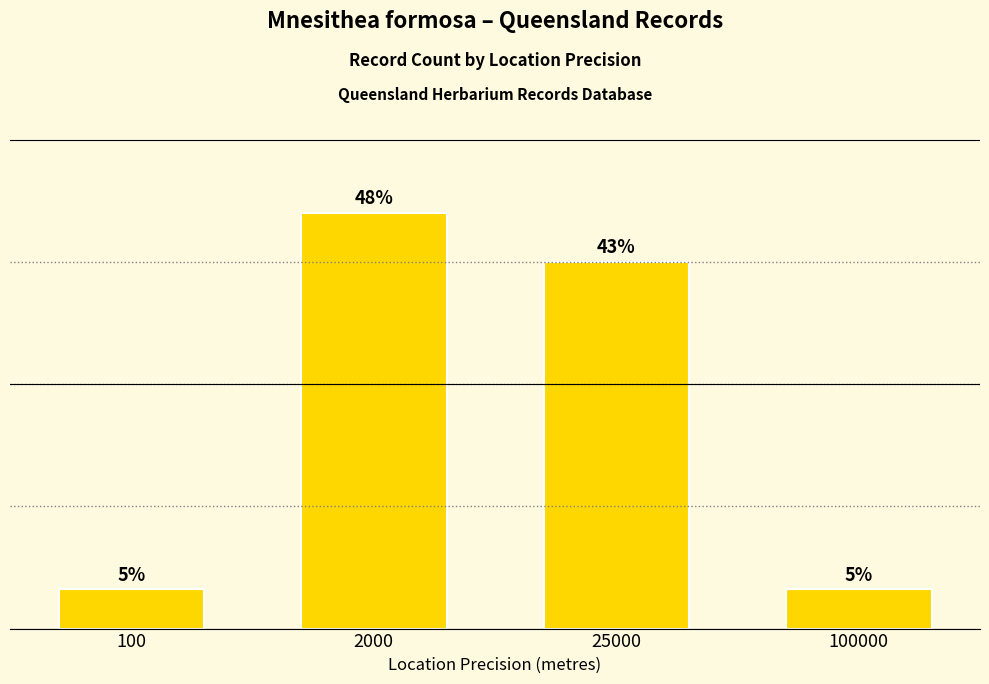

What is the difference between the values at 100 and 25000?

67